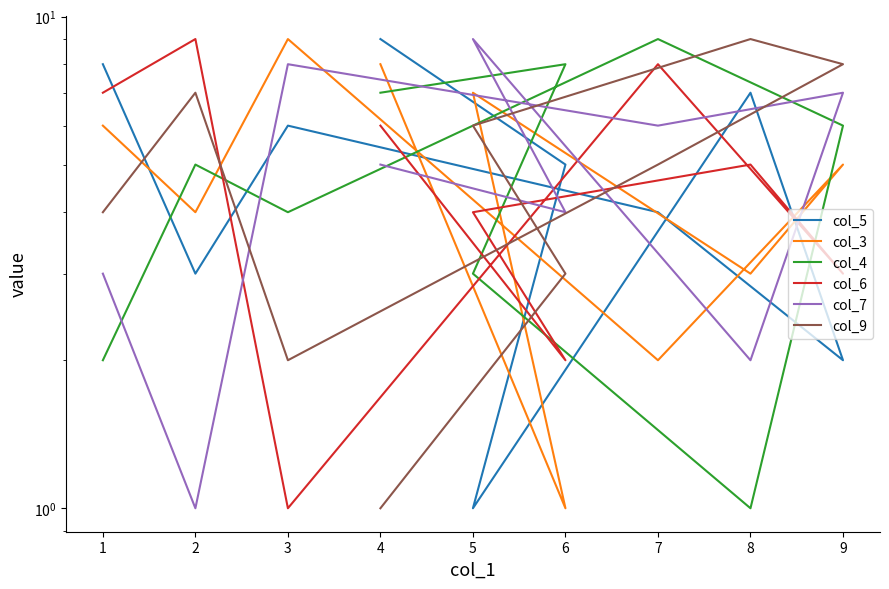

How many data points does each series have?

9